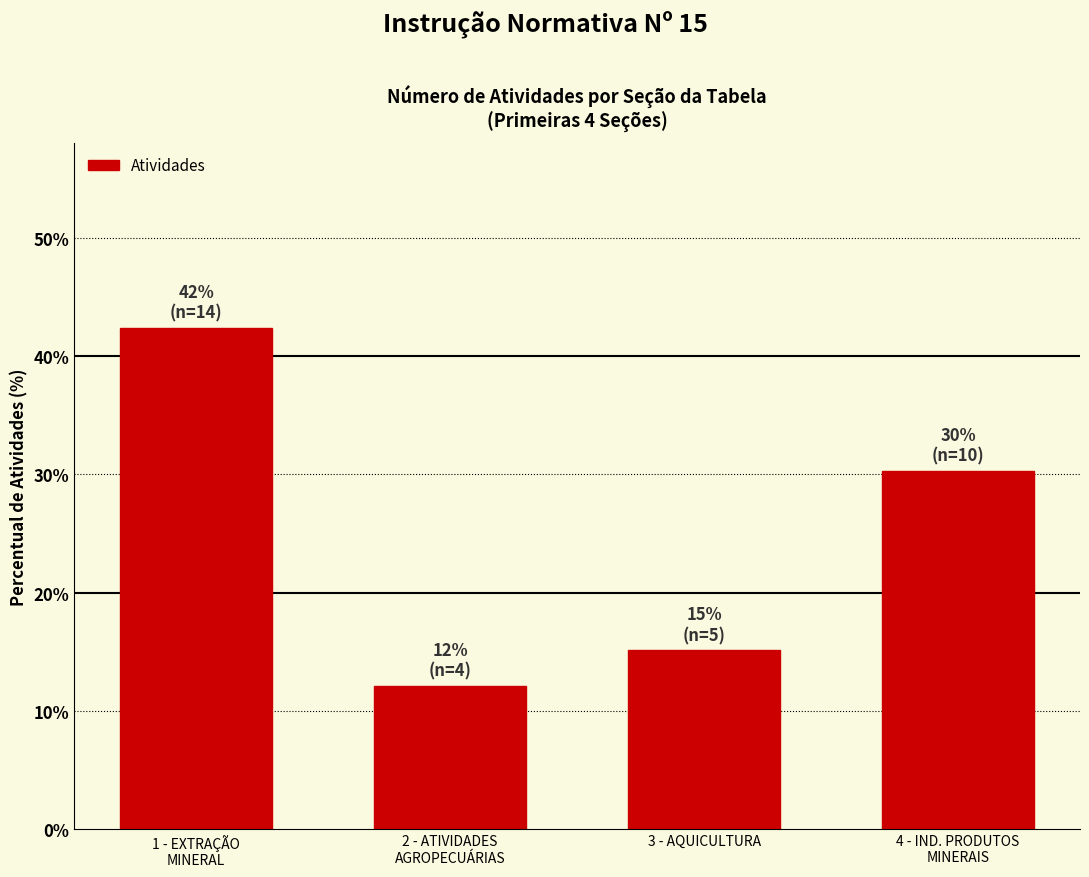

Reading left to right, list all the values displayed in this chart.

42.4	12.1	15.2	30.3